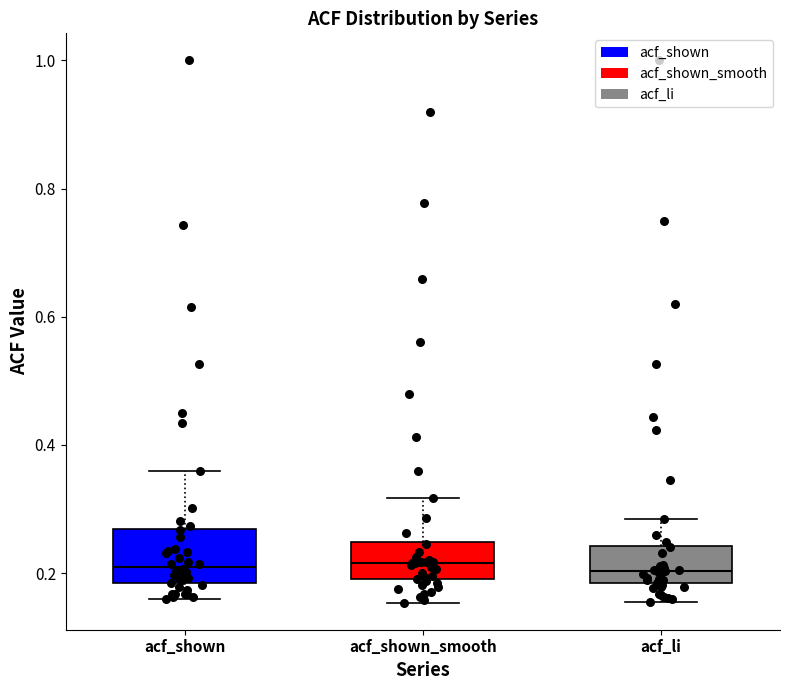

Which box is the tallest, from its lower edge to its upper edge?

acf_shown